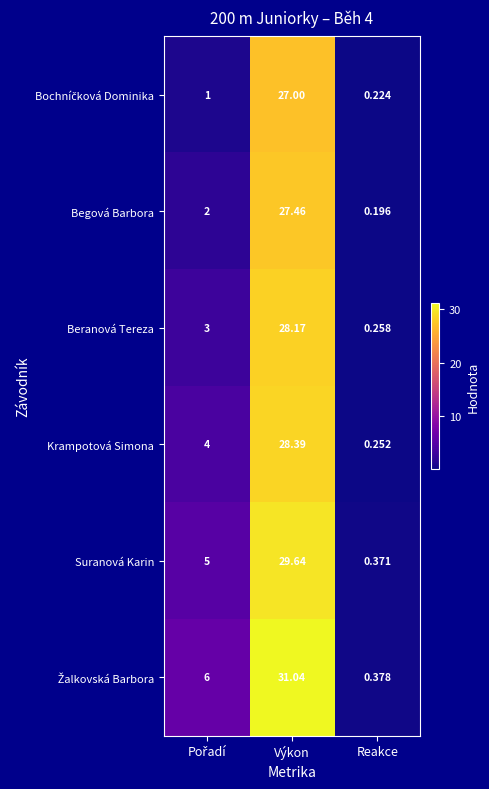

What is the difference between the highest and lowest values at Výkon?

4.0